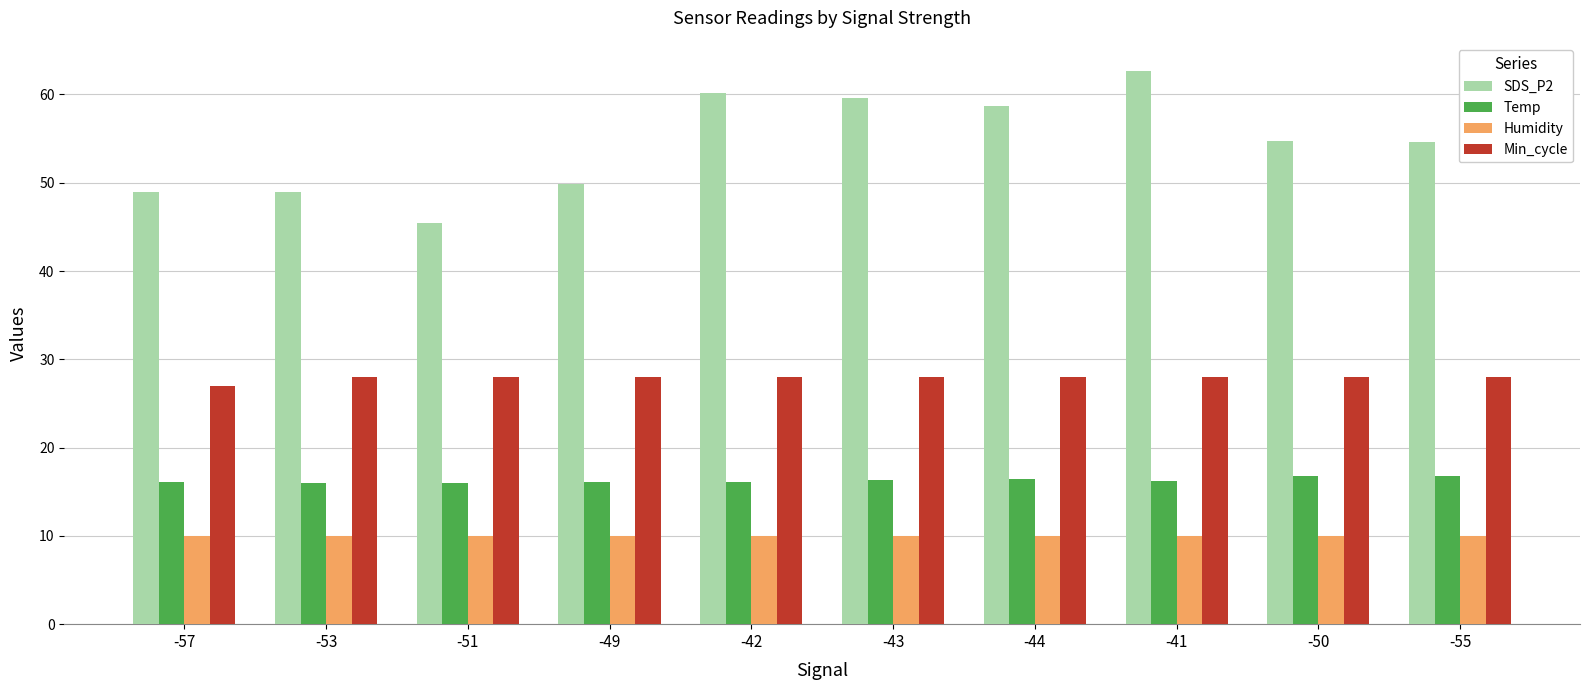

Which label corresponds to the largest value in the chart?

-41